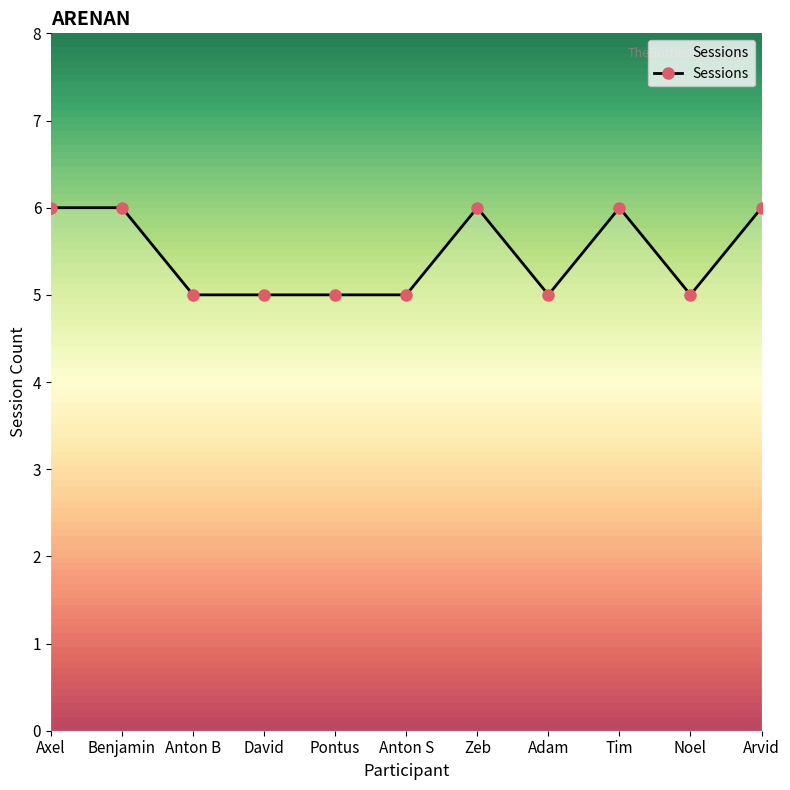

What is the greatest value displayed?

6